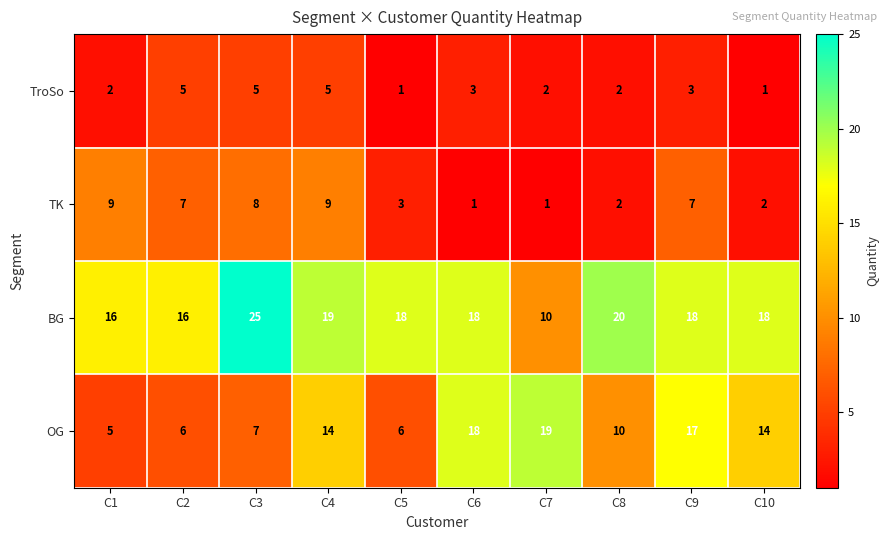

What is the sum of all OG values?

116